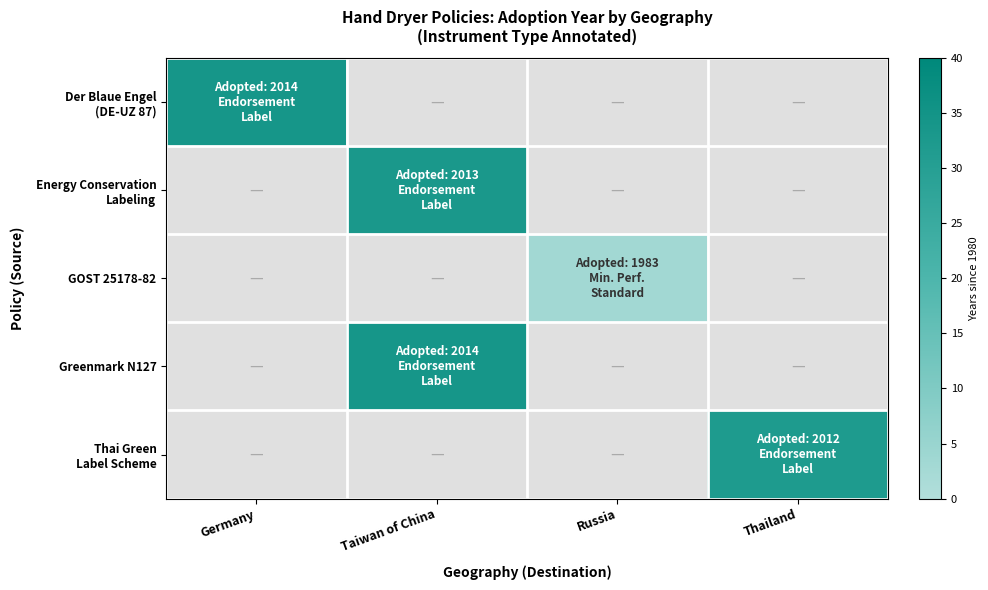

How many values in GOST 25178-82 are above zero?

1